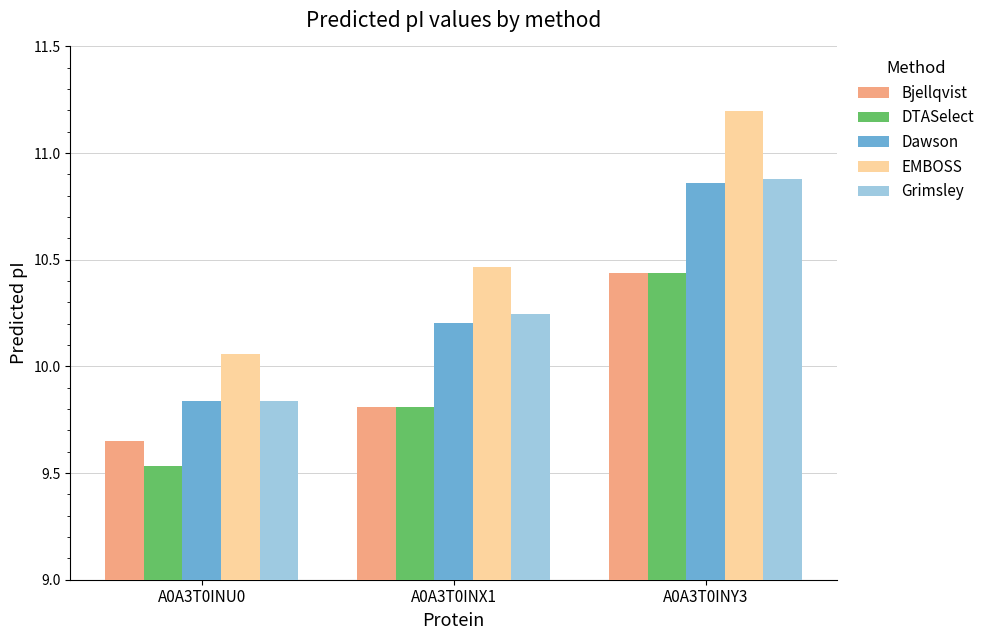

At which label does Bjellqvist reach its minimum?

A0A3T0INU0